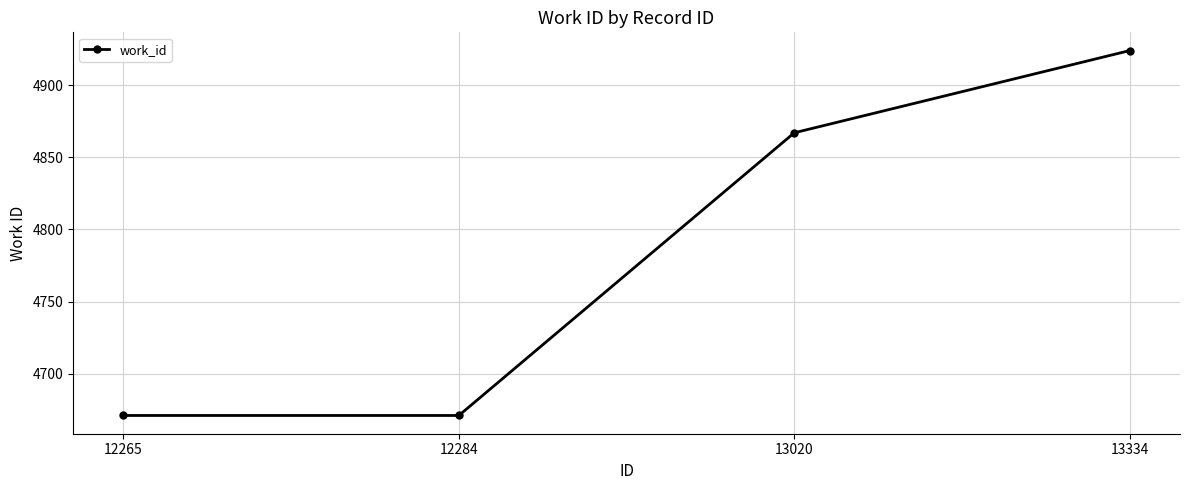

What is the value of the 4th point from the left?

4924